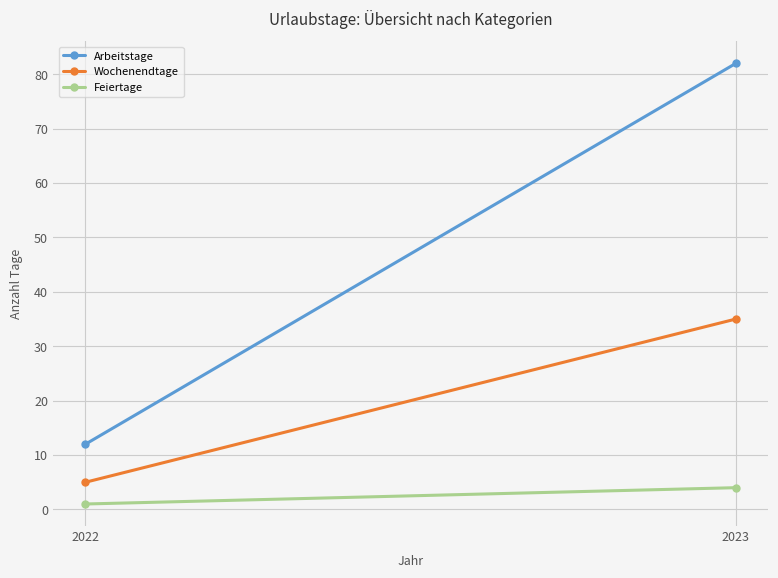

What is the maximum value shown in the chart?

82